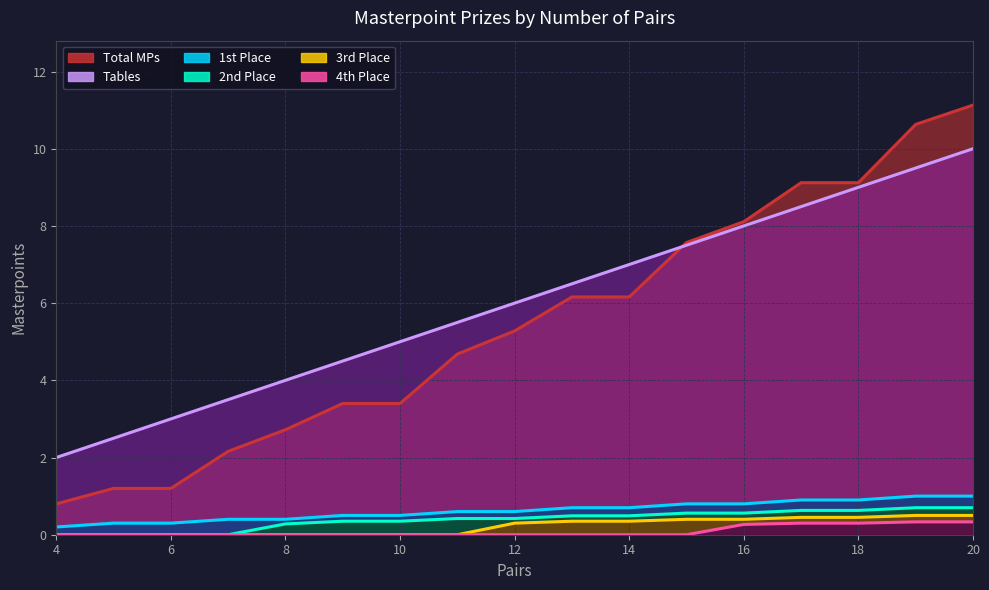

What is the difference between the maximum and minimum values in the 3rd Place series?

0.5